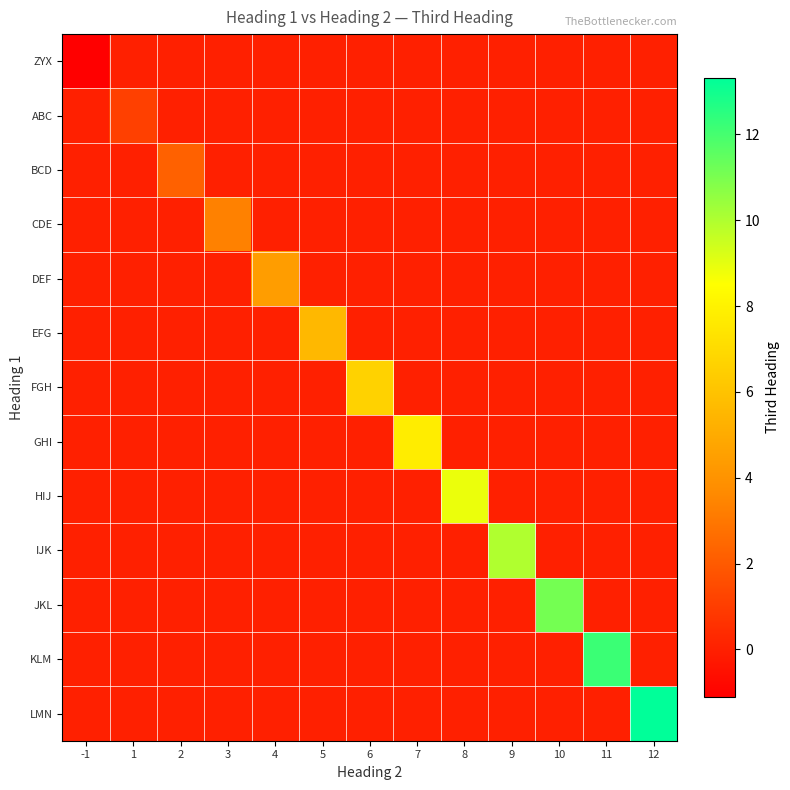

Reading right to left, extract all data points from this chart.

ZYX: 12=0.0	11=0.0	10=0.0	9=0.0	8=0.0	7=0.0	6=0.0	5=0.0	4=0.0	3=0.0	2=0.0	1=0.0	-1=-1.1
ABC: 12=0.0	11=0.0	10=0.0	9=0.0	8=0.0	7=0.0	6=0.0	5=0.0	4=0.0	3=0.0	2=0.0	1=1.1	-1=0.0
BCD: 12=0.0	11=0.0	10=0.0	9=0.0	8=0.0	7=0.0	6=0.0	5=0.0	4=0.0	3=0.0	2=2.2	1=0.0	-1=0.0
CDE: 12=0.0	11=0.0	10=0.0	9=0.0	8=0.0	7=0.0	6=0.0	5=0.0	4=0.0	3=3.3	2=0.0	1=0.0	-1=0.0
DEF: 12=0.0	11=0.0	10=0.0	9=0.0	8=0.0	7=0.0	6=0.0	5=0.0	4=4.4	3=0.0	2=0.0	1=0.0	-1=0.0
EFG: 12=0.0	11=0.0	10=0.0	9=0.0	8=0.0	7=0.0	6=0.0	5=5.5	4=0.0	3=0.0	2=0.0	1=0.0	-1=0.0
FGH: 12=0.0	11=0.0	10=0.0	9=0.0	8=0.0	7=0.0	6=6.7	5=0.0	4=0.0	3=0.0	2=0.0	1=0.0	-1=0.0
GHI: 12=0.0	11=0.0	10=0.0	9=0.0	8=0.0	7=7.8	6=0.0	5=0.0	4=0.0	3=0.0	2=0.0	1=0.0	-1=0.0
HIJ: 12=0.0	11=0.0	10=0.0	9=0.0	8=8.9	7=0.0	6=0.0	5=0.0	4=0.0	3=0.0	2=0.0	1=0.0	-1=0.0
IJK: 12=0.0	11=0.0	10=0.0	9=10.0	8=0.0	7=0.0	6=0.0	5=0.0	4=0.0	3=0.0	2=0.0	1=0.0	-1=0.0
JKL: 12=0.0	11=0.0	10=11.1	9=0.0	8=0.0	7=0.0	6=0.0	5=0.0	4=0.0	3=0.0	2=0.0	1=0.0	-1=0.0
KLM: 12=0.0	11=12.2	10=0.0	9=0.0	8=0.0	7=0.0	6=0.0	5=0.0	4=0.0	3=0.0	2=0.0	1=0.0	-1=0.0
LMN: 12=13.3	11=0.0	10=0.0	9=0.0	8=0.0	7=0.0	6=0.0	5=0.0	4=0.0	3=0.0	2=0.0	1=0.0	-1=0.0